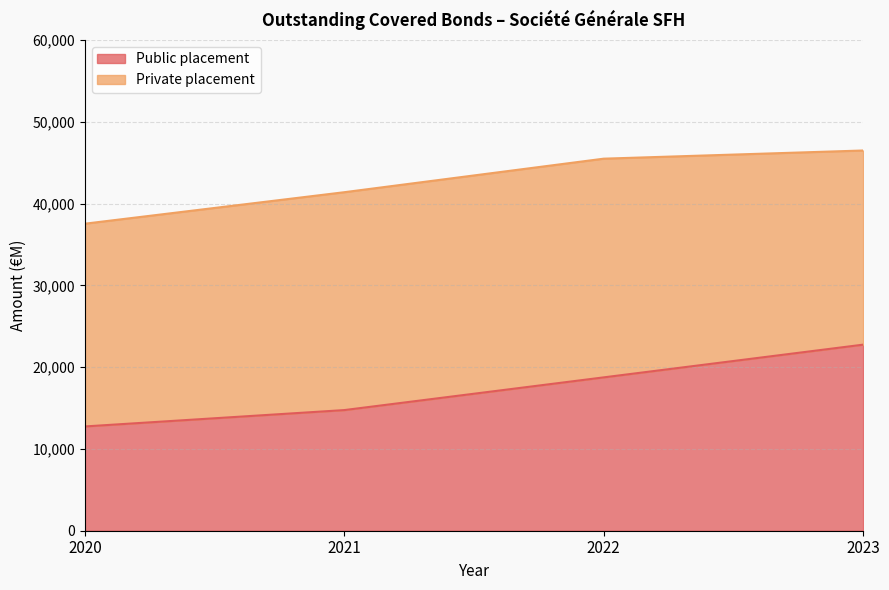

Which category has the lowest value in the Public placement series?

2020